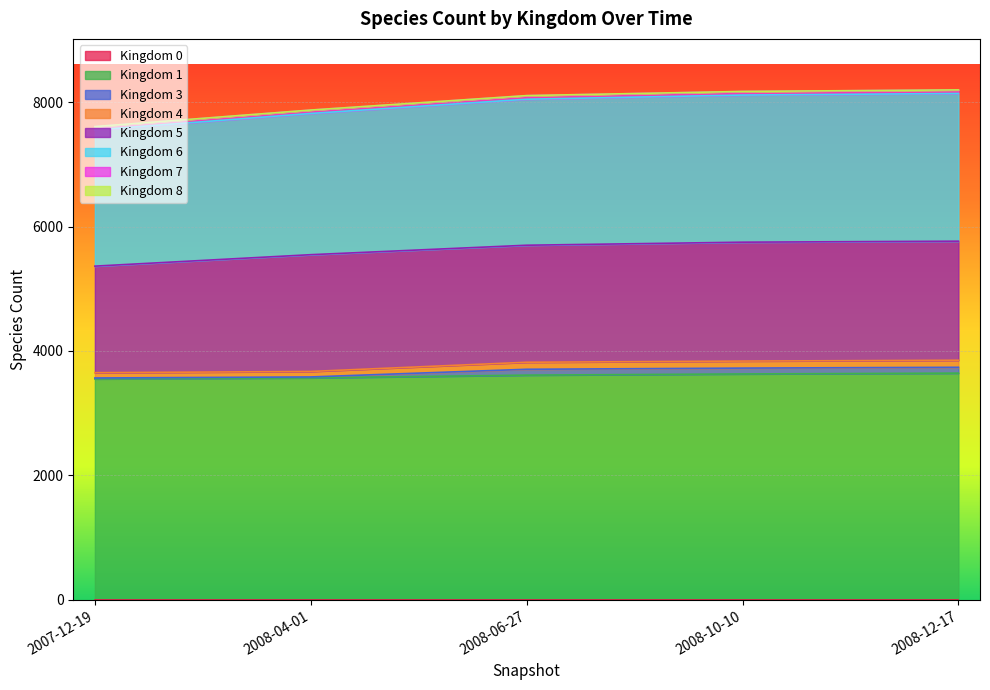

What is the maximum value shown in the chart?

8196